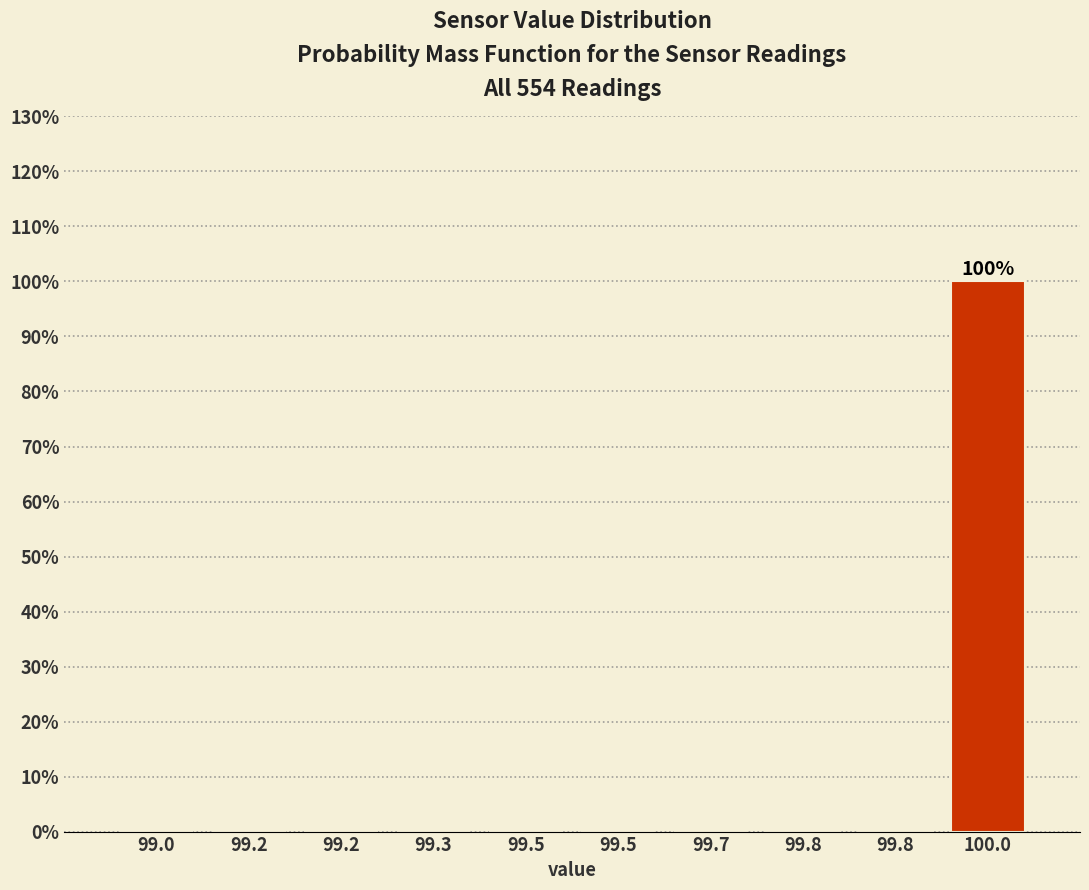

How many distinct data groups are displayed?

1